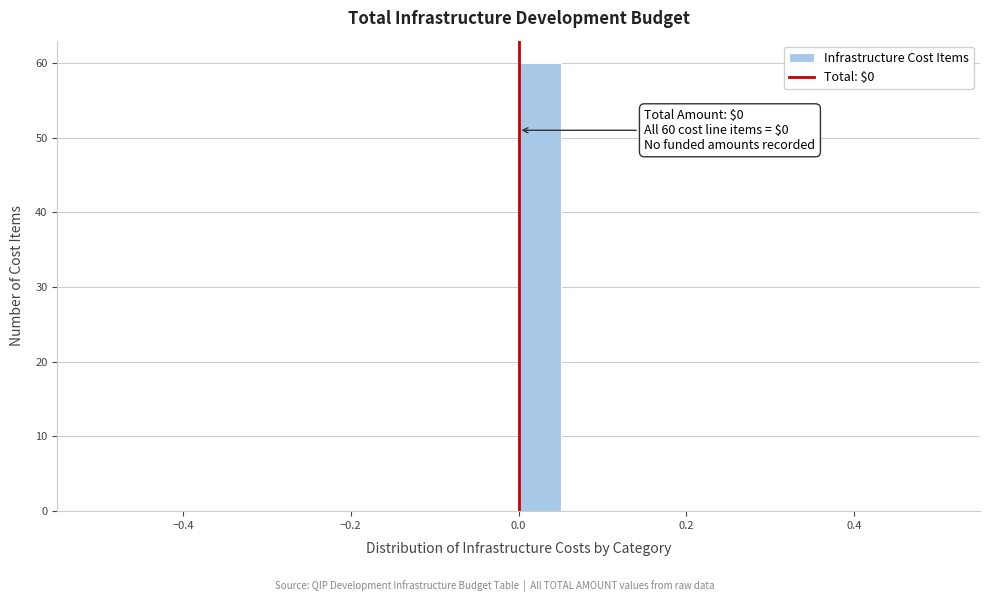

Read against the x-axis, roughly where is the centre of the tallest bar?

0.02